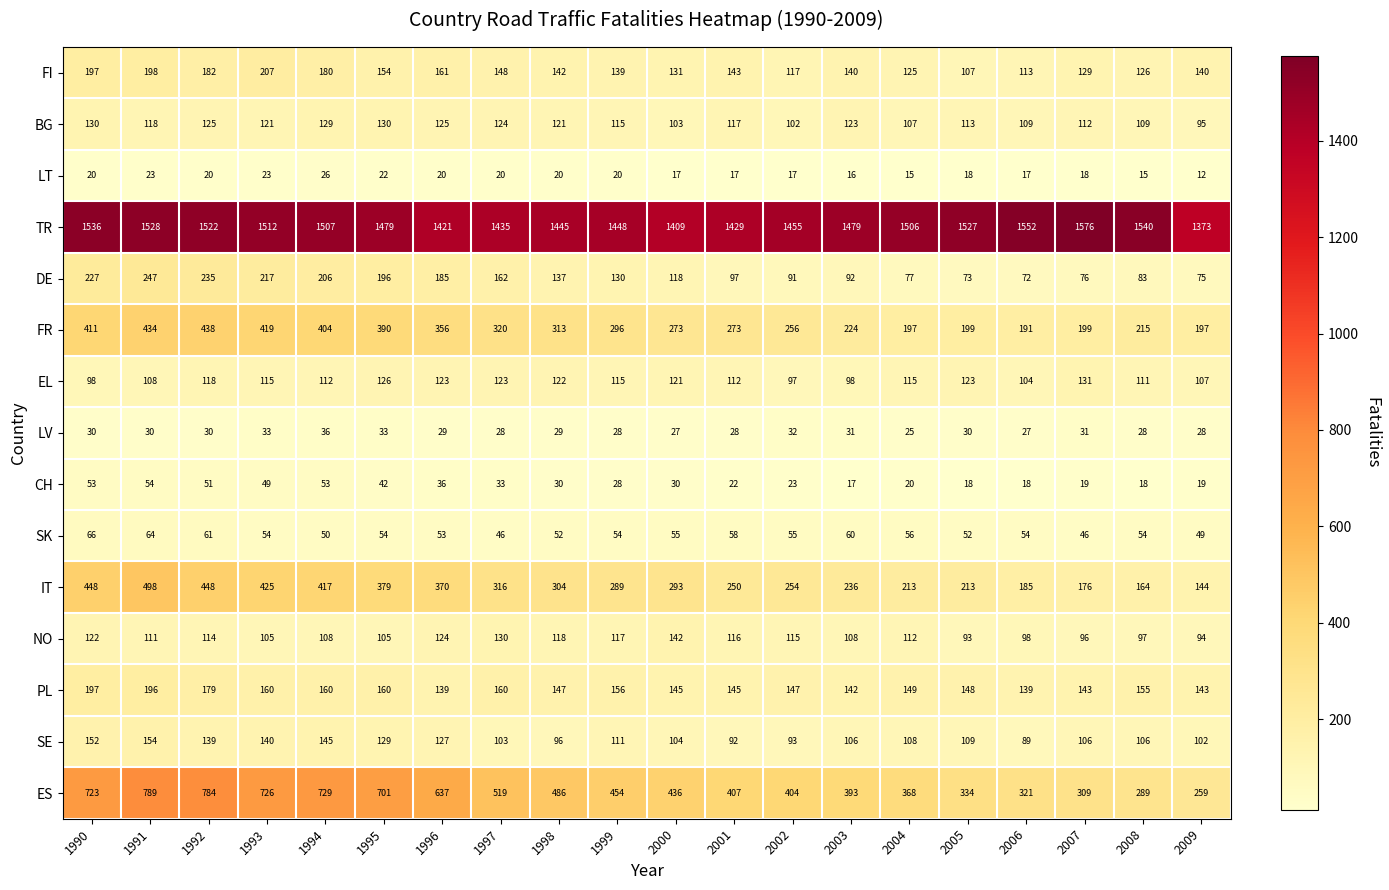

Is the value of SK at 2004 greater than the value of NO at 1999?

No